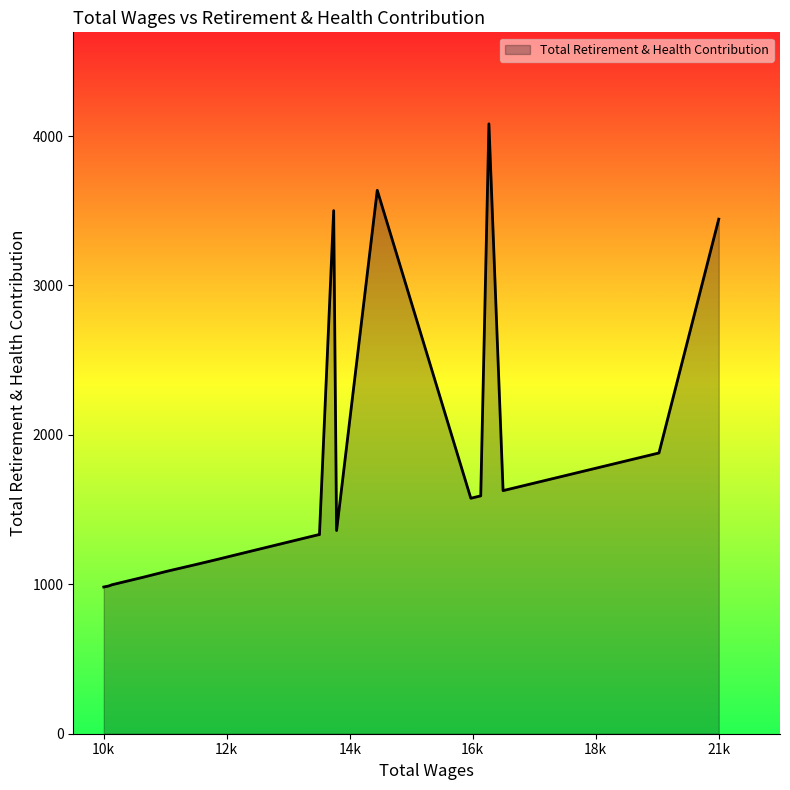

What is the difference between the maximum and minimum values?

3100